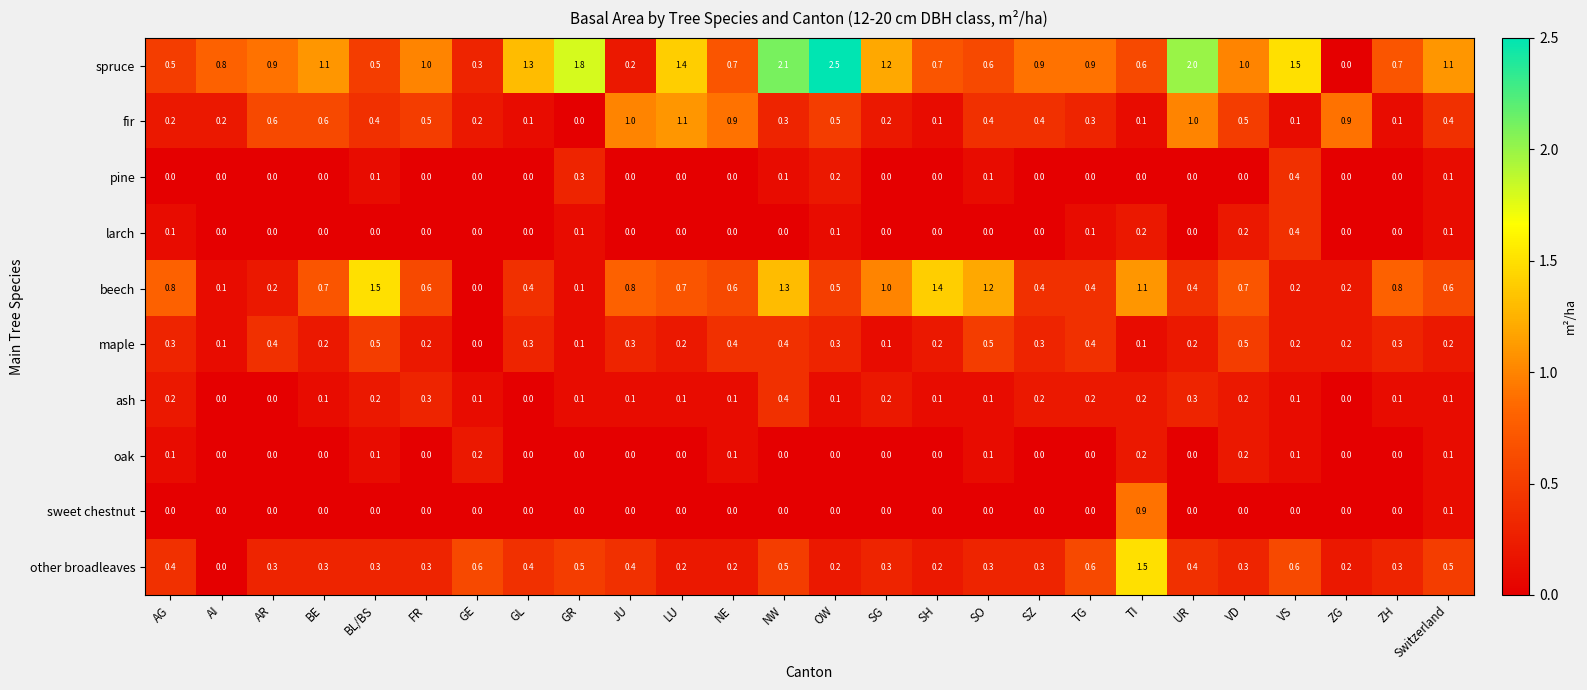

Which series has the largest total across all categories?

spruce